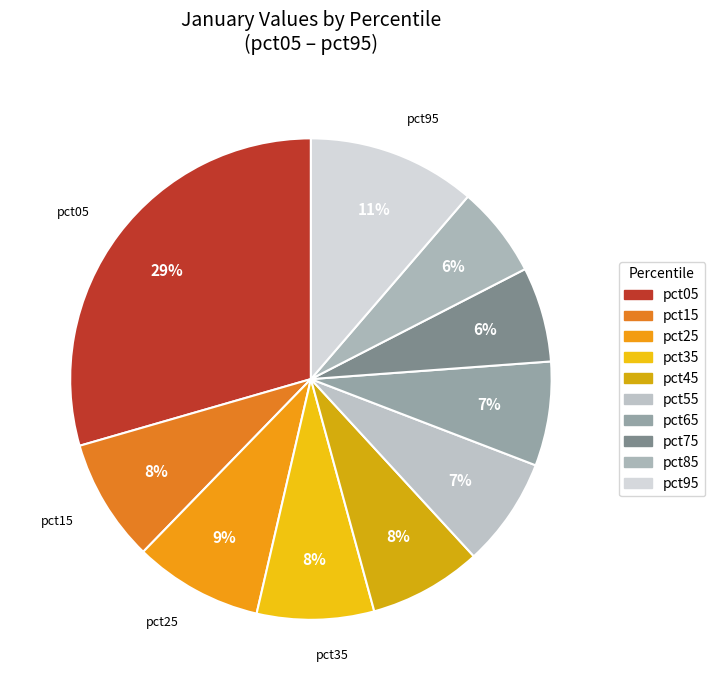

Between pct65 and pct75, which is larger?

pct65